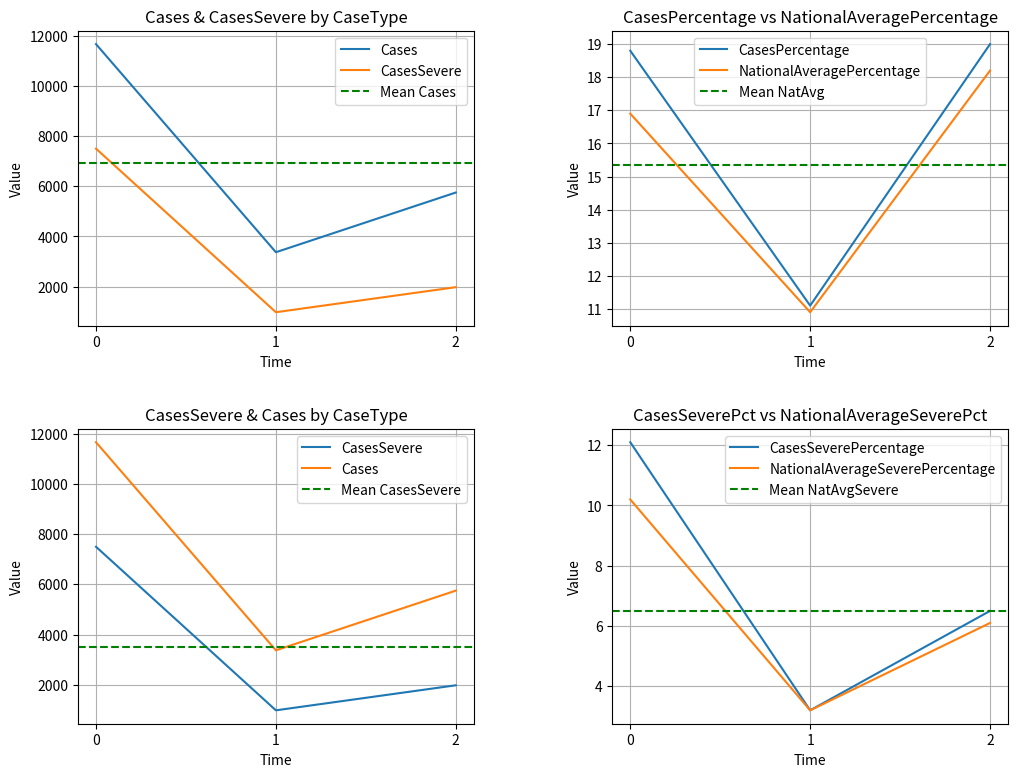

At which label does CasesPercentage reach its peak?

2